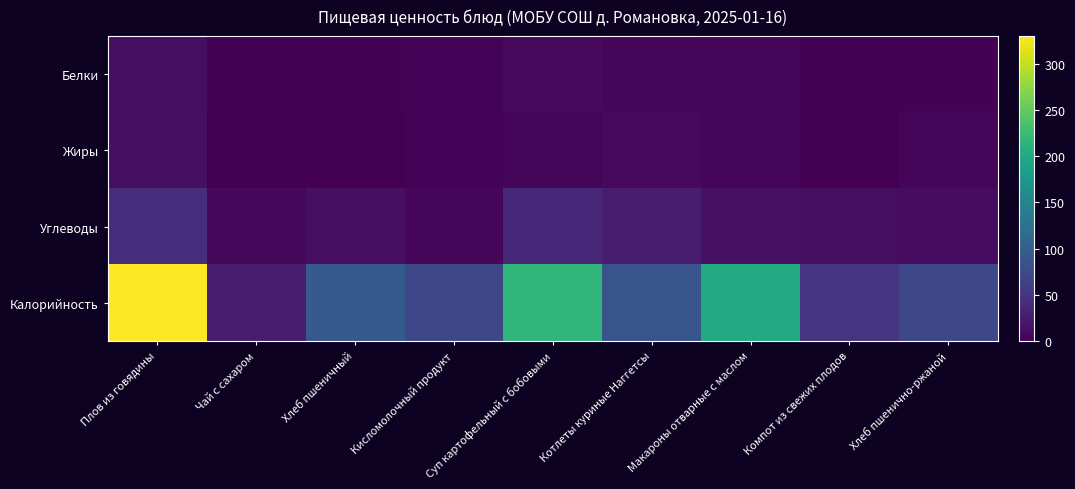

What is the spread (max minus min) of values at Кисломолочный продукт?

68.0